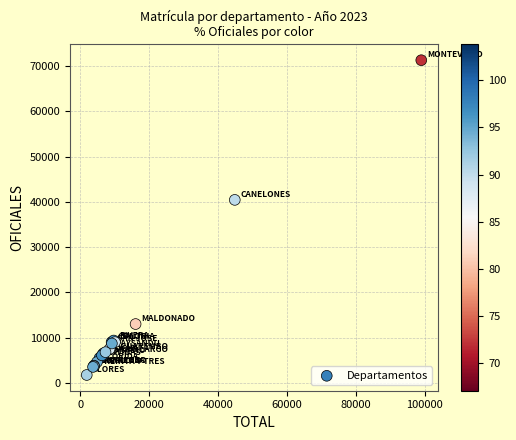

What Y value in the scatter plot is closest to 36538?

40452